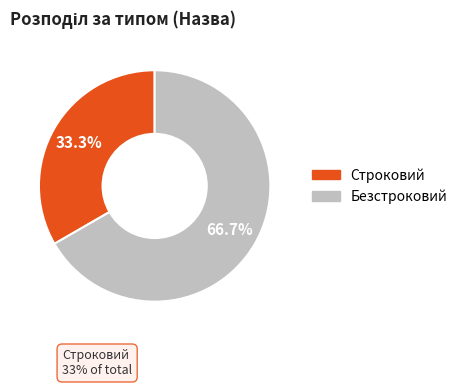

Count the number of slices in the pie.

2